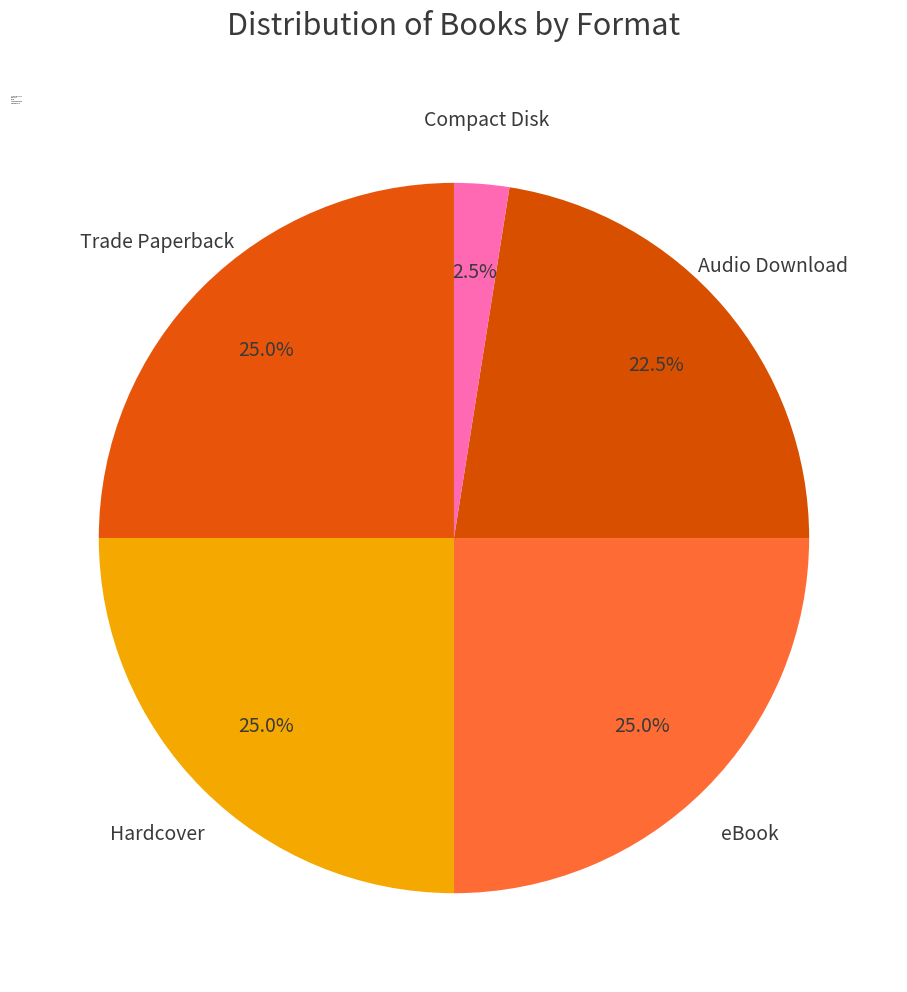

Which category has the smallest portion of the pie?

Compact Disk